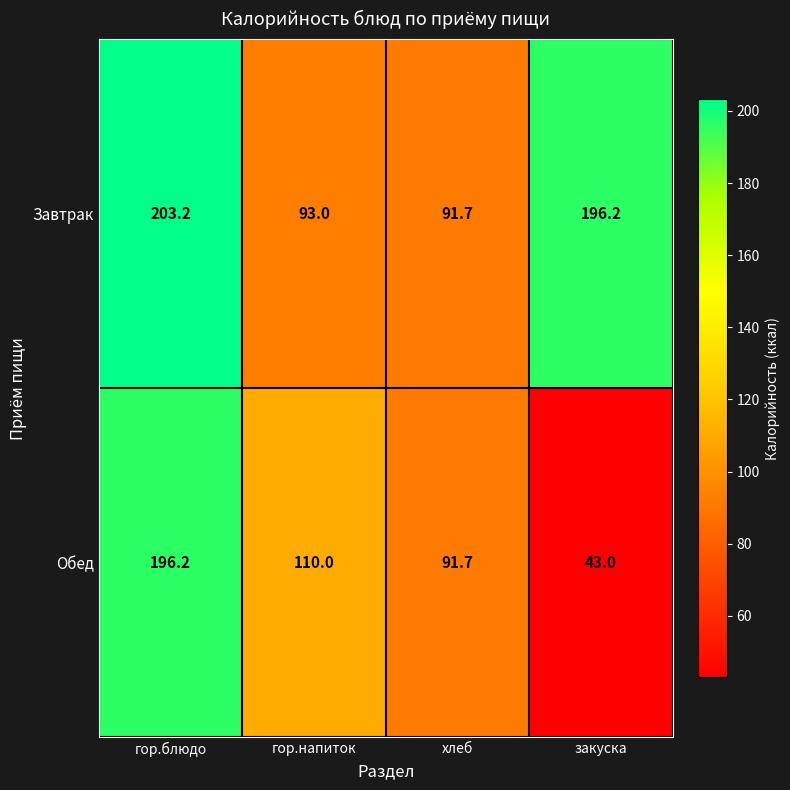

At which category does the chart reach its peak across all series?

гор.блюдо